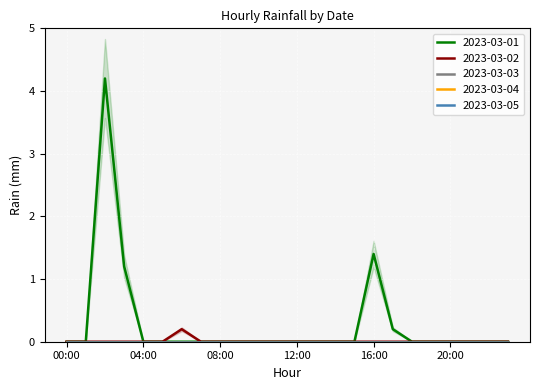

Between 17:00 and 16:00, which is larger?

16:00